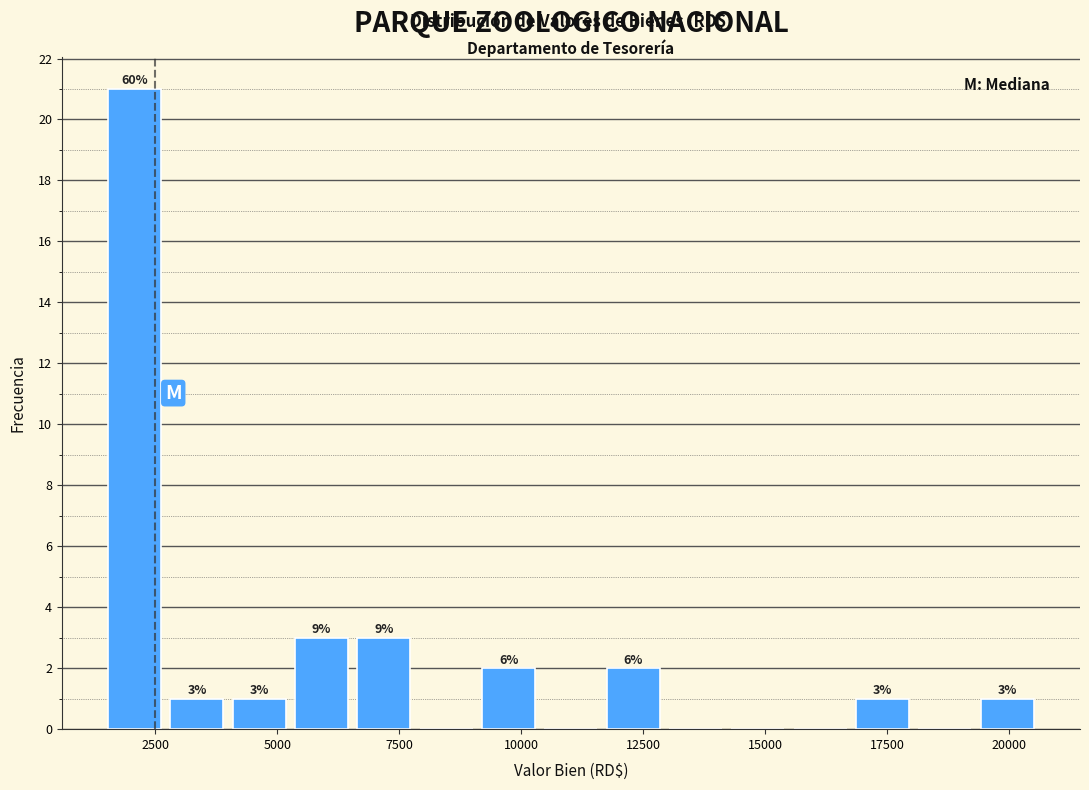

Around what value on the x-axis is the tallest bar? Give the approximate position of its centre, as read against the axis.

2000